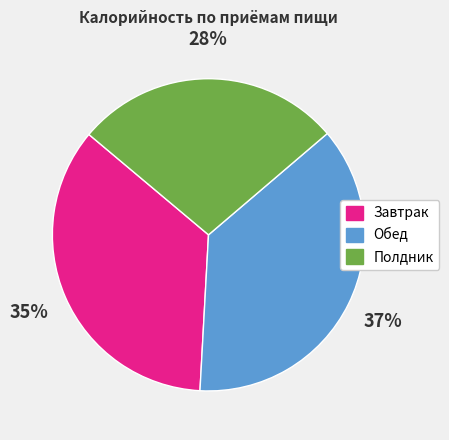

The Обед slice represents 37% of the pie. True or false?

True